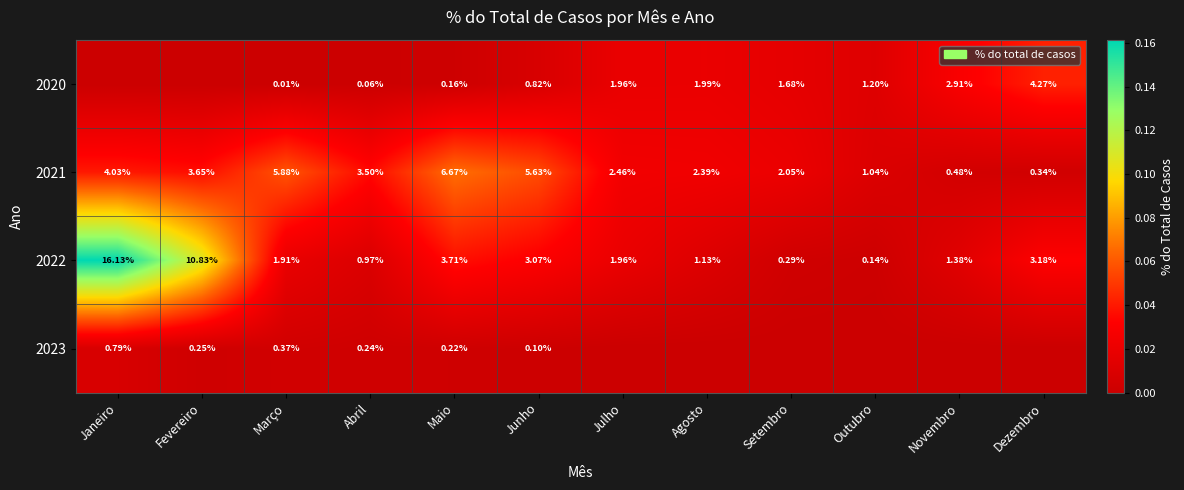

List the labels in order of 2021 value, smallest first.

Dezembro, Novembro, Outubro, Setembro, Agosto, Julho, Abril, Fevereiro, Janeiro, Junho, Março, Maio